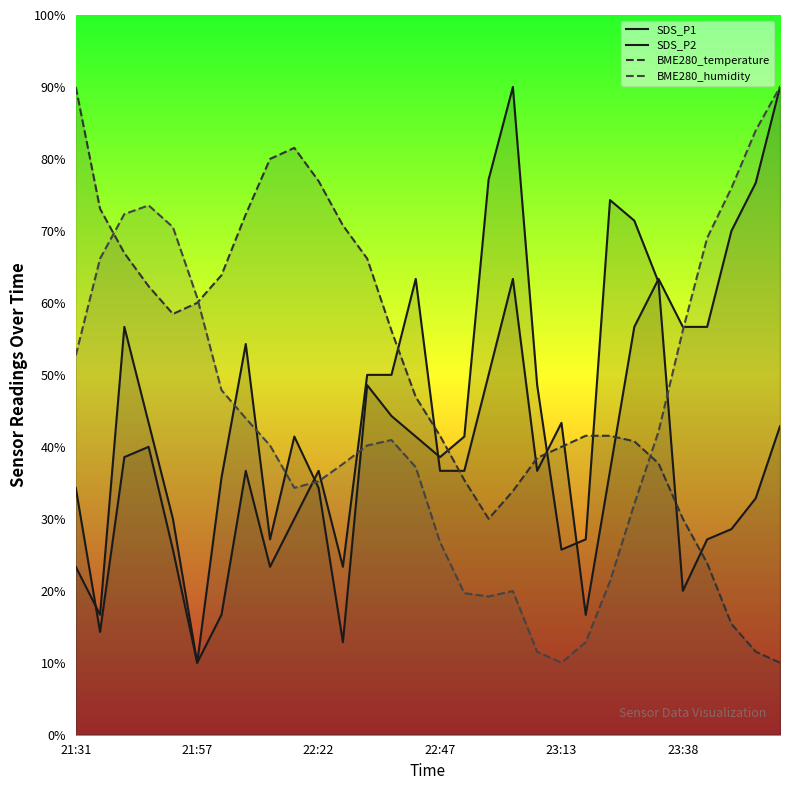

What value does the BME280_temperature series have at 28?

11.5